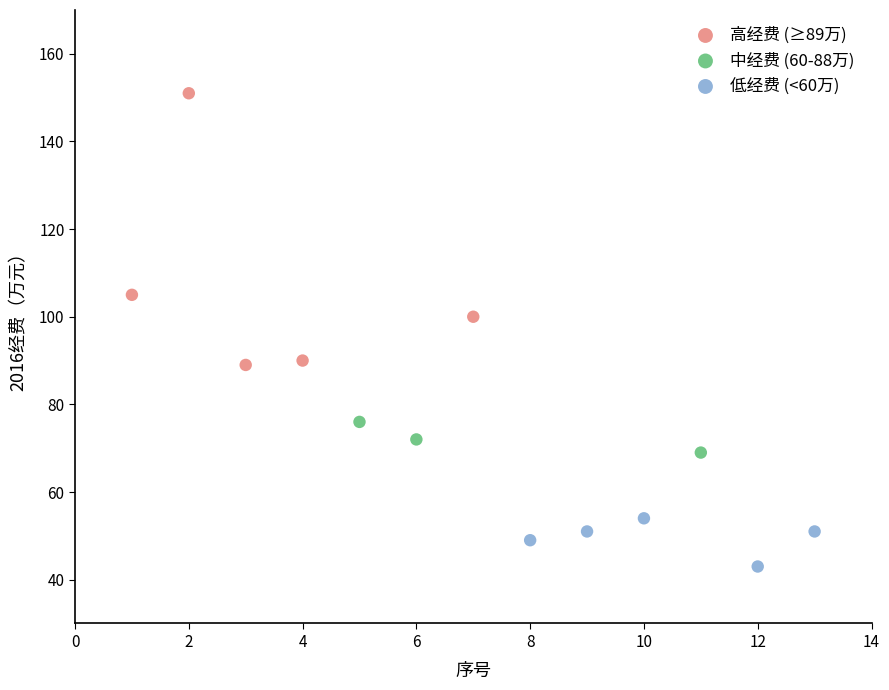

Which series contains the highest Y value?

高经费 (≥89万)